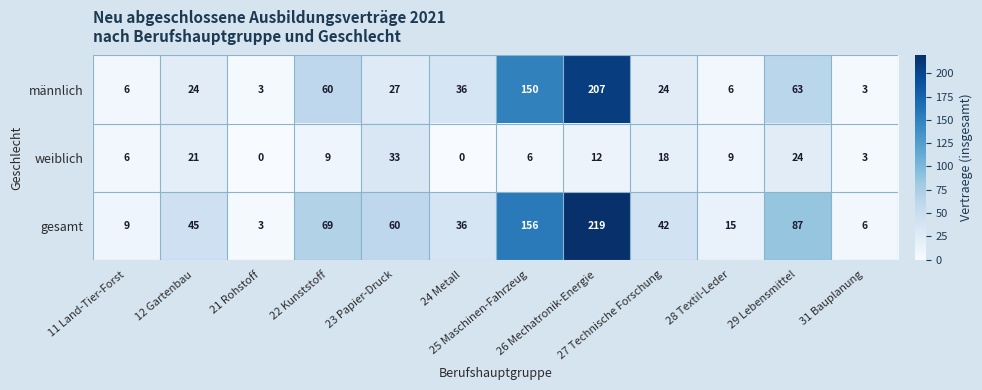

Which series has the largest total across all categories?

gesamt